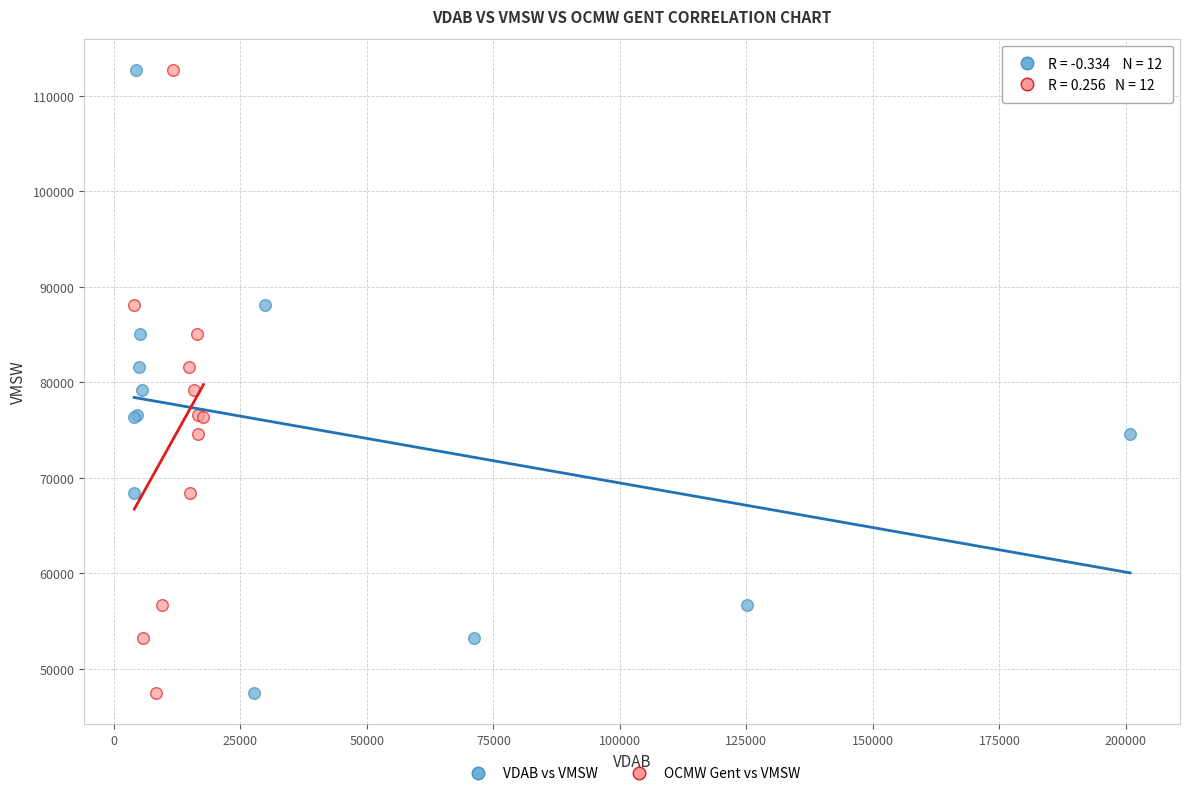

What are all the series names shown in the legend?

VDAB vs VMSW, OCMW Gent vs VMSW